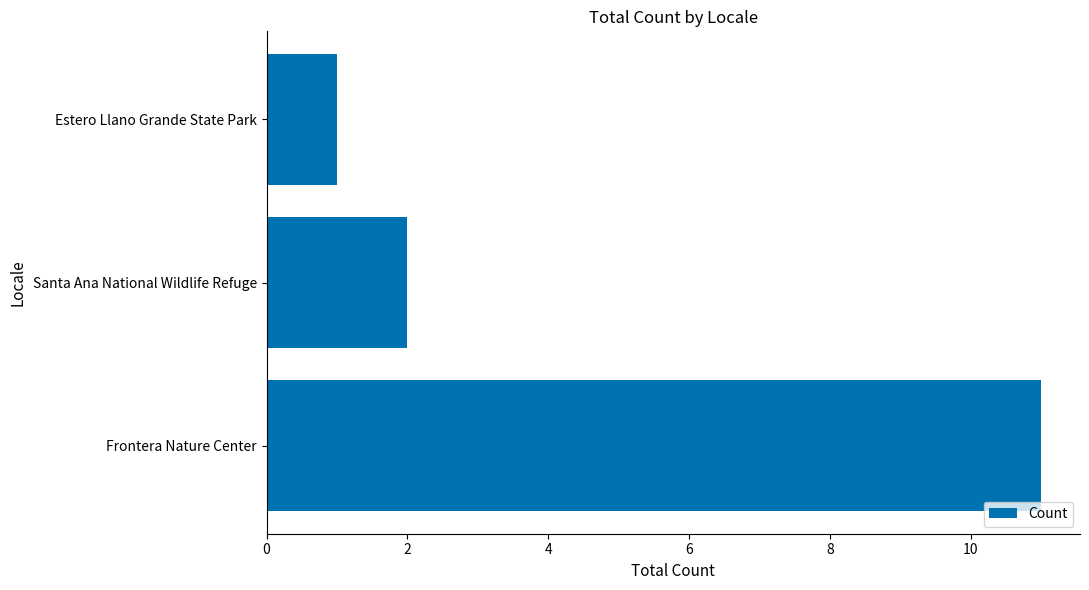

Does the chart contain stacked bars?

No